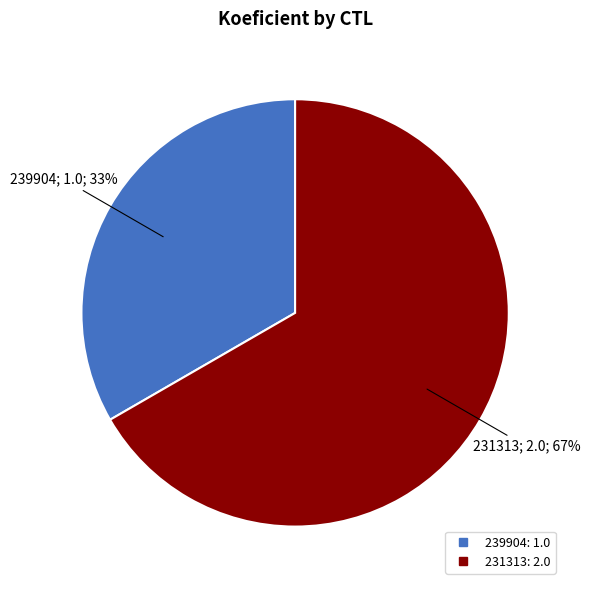

Which category has the smallest portion of the pie?

239904